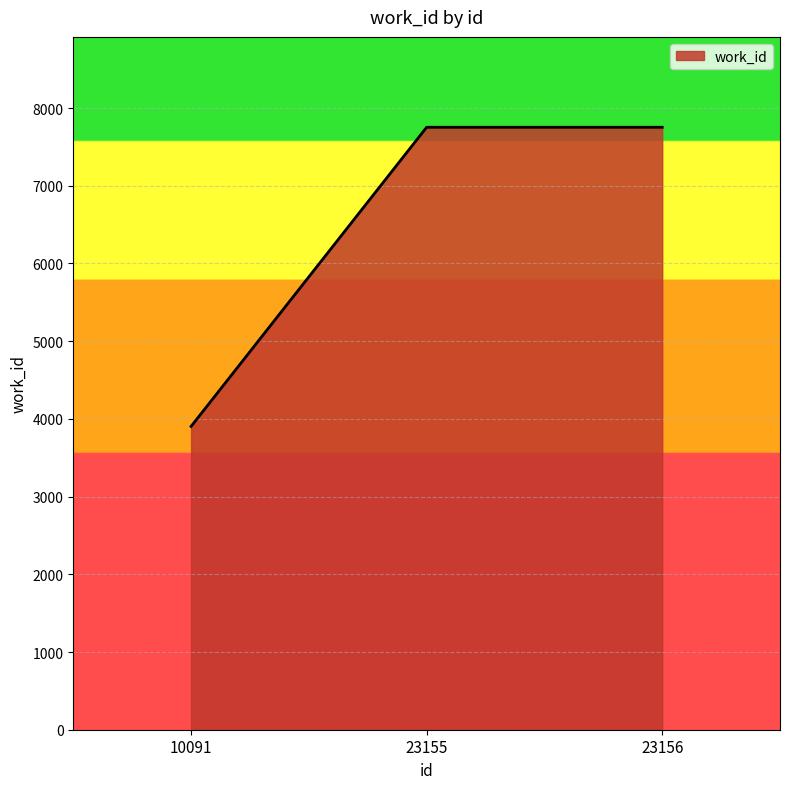

Which category has the lowest value across all series?

10091